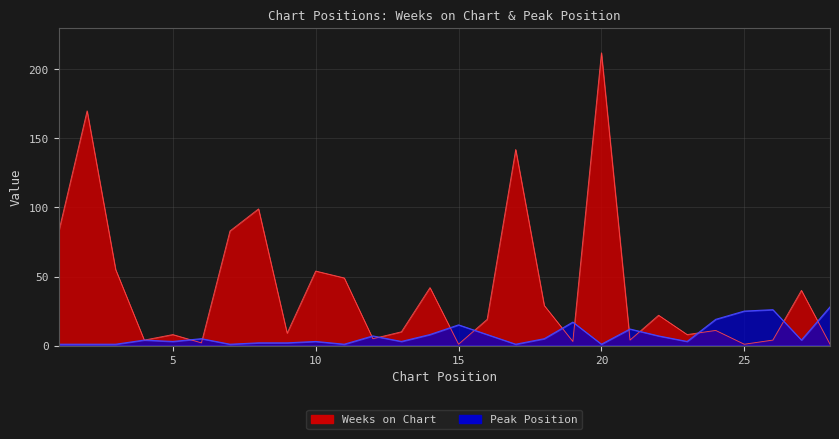

Which series has the largest total across all categories?

Weeks on Chart